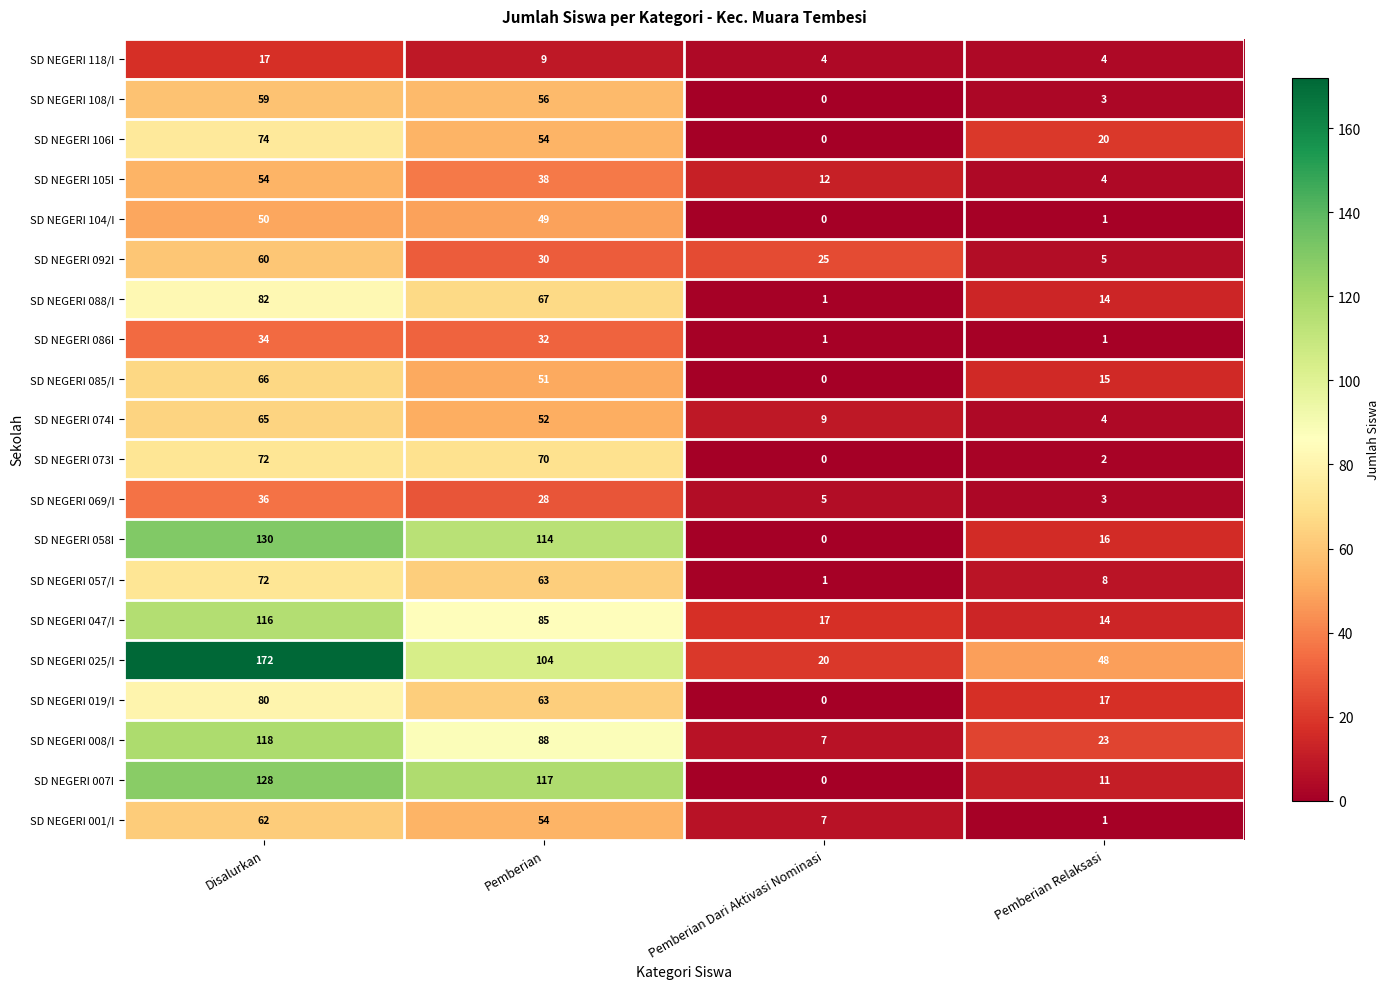

What is the difference between the second highest and second lowest values in the SD NEGERI 086I series?

31